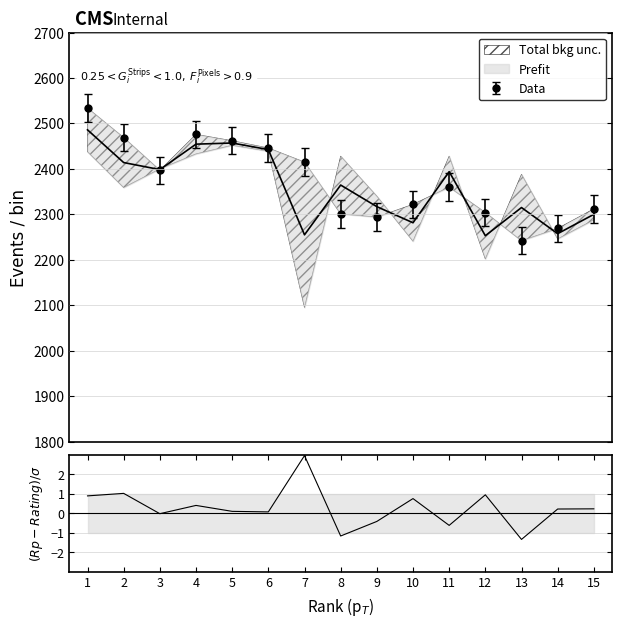

List the labels in order of value, smallest first.

13, 14, 9, 8, 12, 15, 10, 11, 3, 7, 6, 5, 2, 4, 1